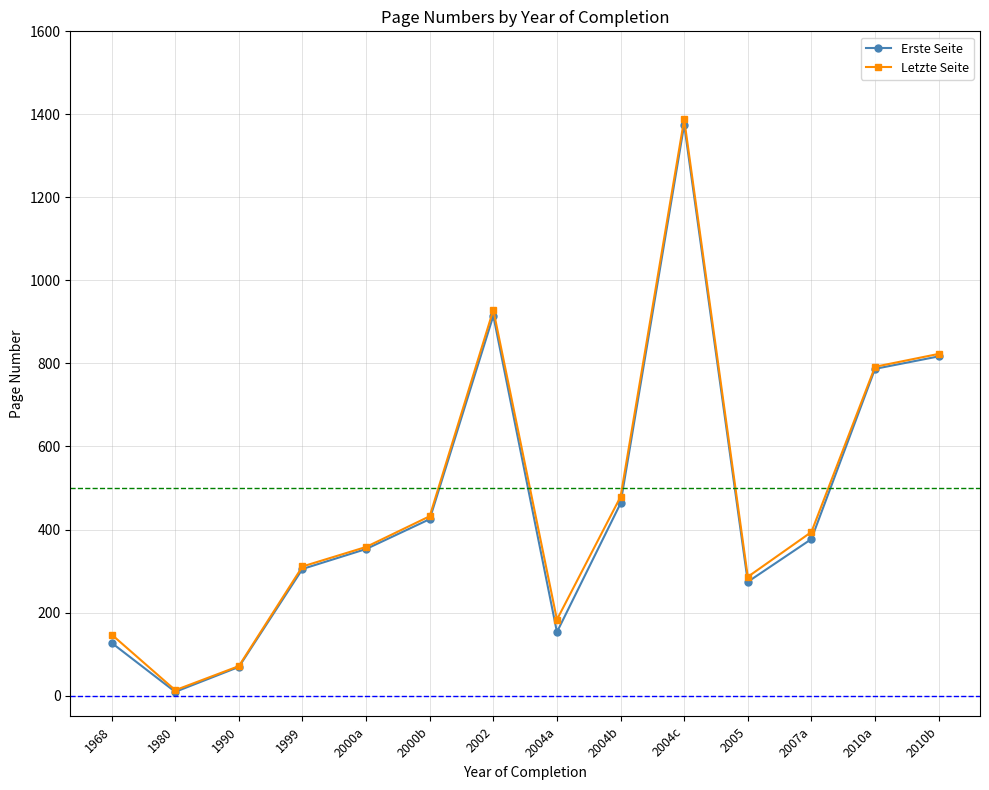

At how many categories does at least one series exceed 1383?

1